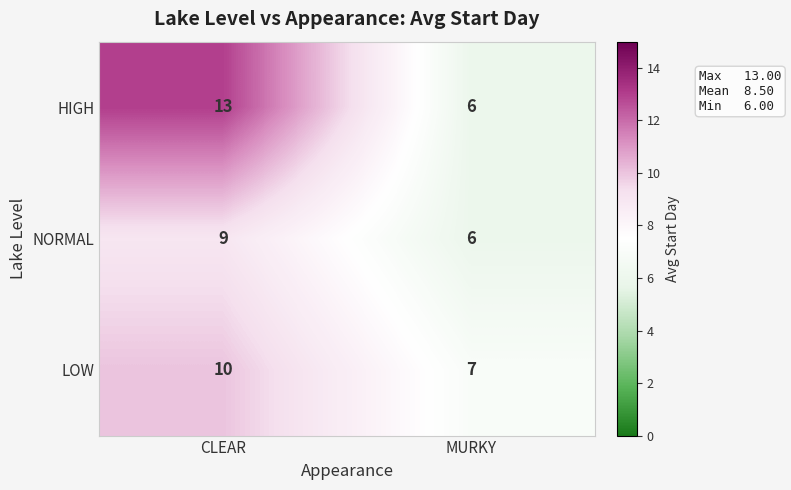

Rank the series by their maximum value, from lowest to highest.

NORMAL, LOW, HIGH